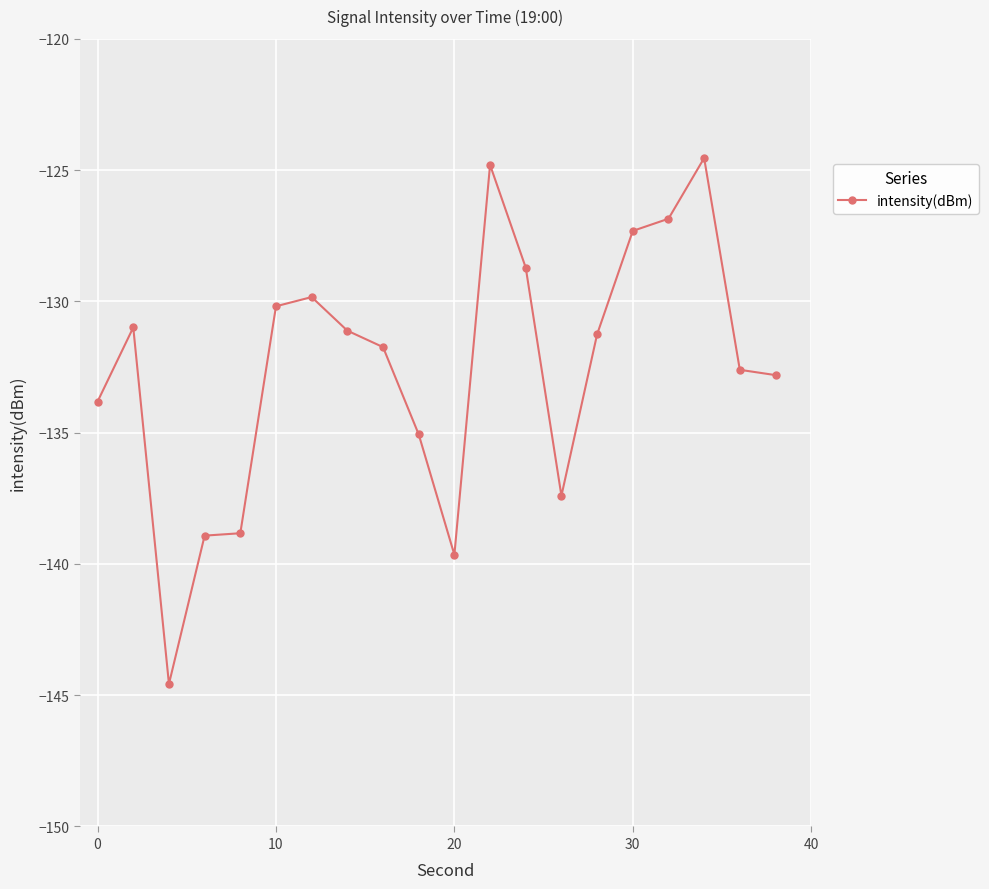

What is the value of the 20th point from the left?

-132.8